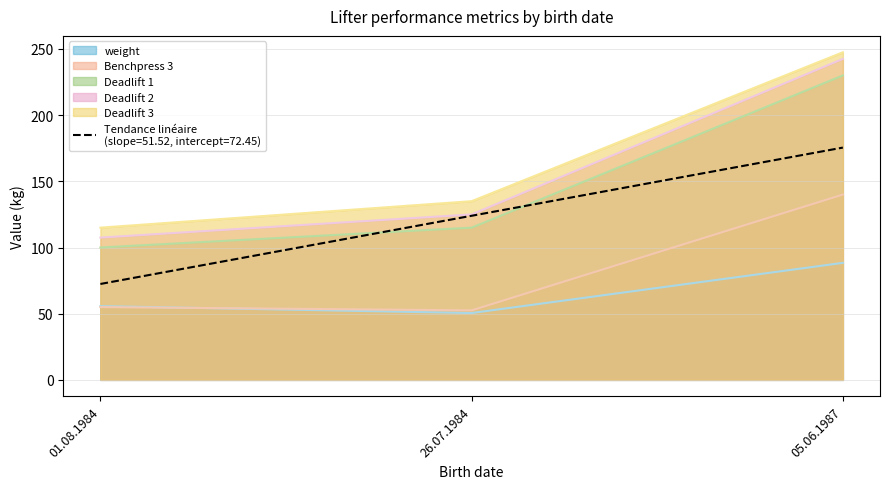

How many series are shown in this chart?

6